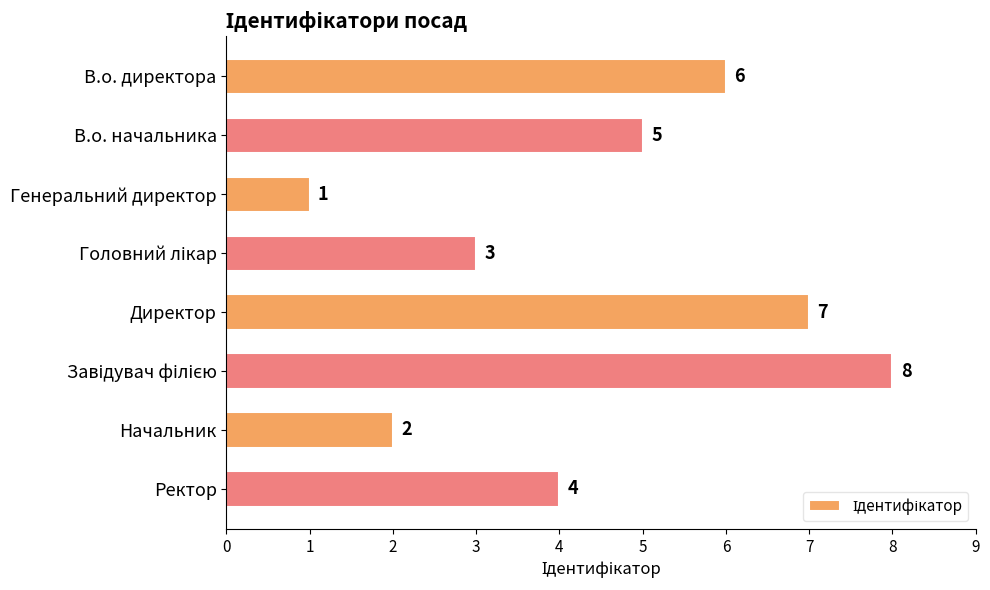

Reading top to bottom, transcribe all the data shown in this chart.

6	5	1	3	7	8	2	4